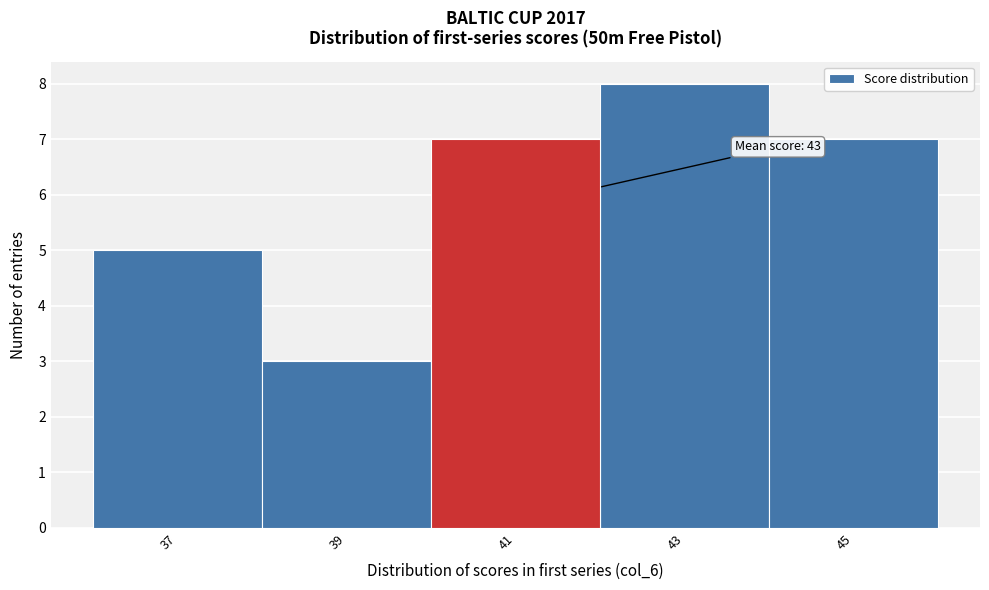

Reading right to left, extract all data points from this chart.

45=7	43=8	41=7	39=3	37=5